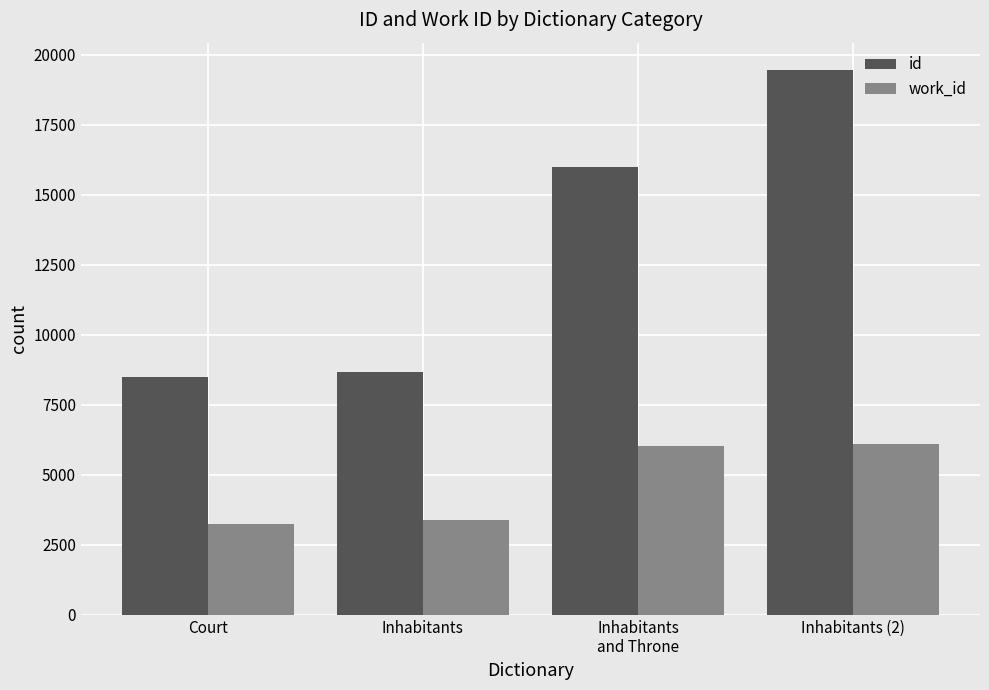

Rank the series by their average value, from lowest to highest.

work_id, id